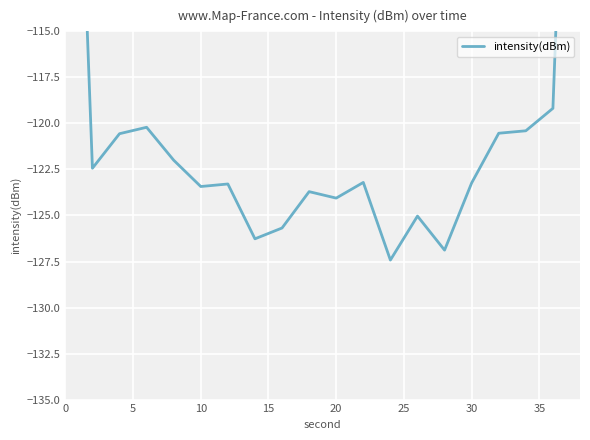

How many interior local valleys (lower than both neighbors) does the data have?

6